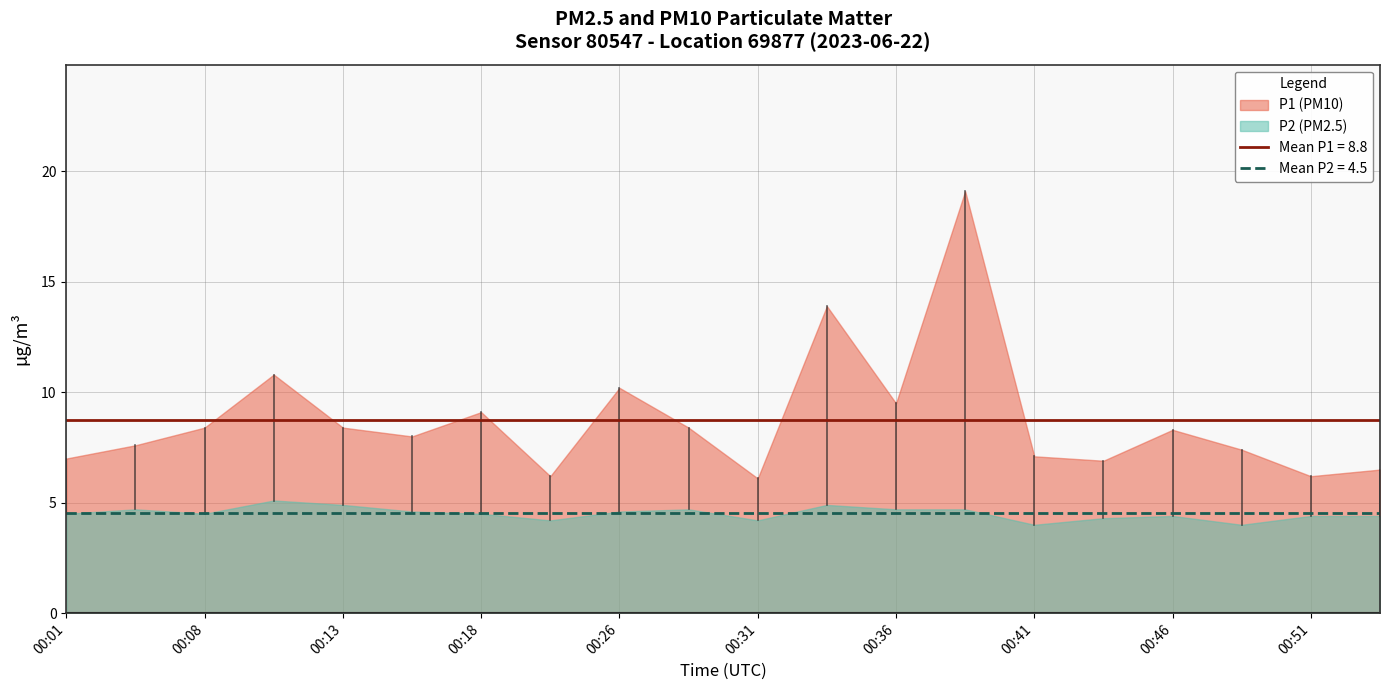

What is the value of the P1 point at the 12th from the left?

13.9